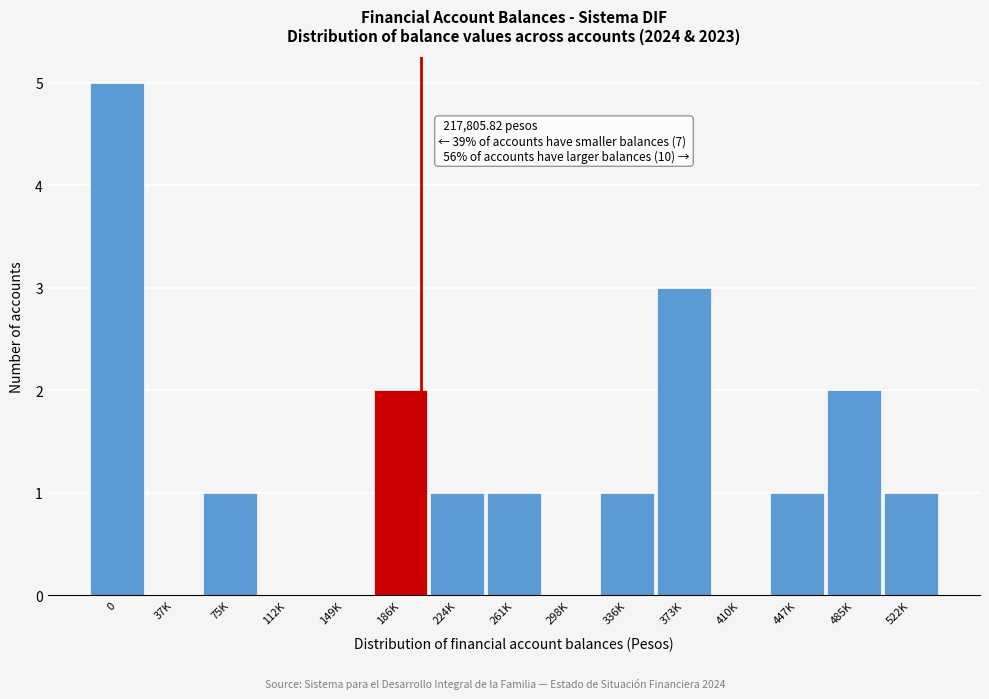

Reading left to right, transcribe all the data shown in this chart.

0=5	37K=0	75K=1	112K=0	149K=0	186K=2	224K=1	261K=1	298K=0	336K=1	373K=3	410K=0	447K=1	485K=2	522K=1